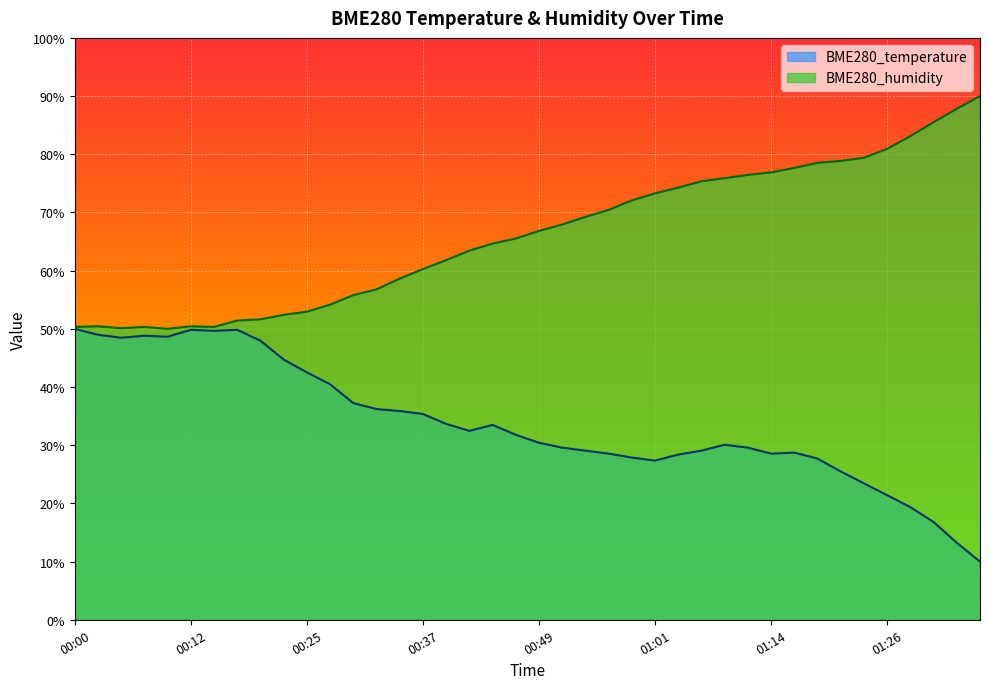

True or false: BME280_humidity and BME280_temperature intersect in this chart.

False